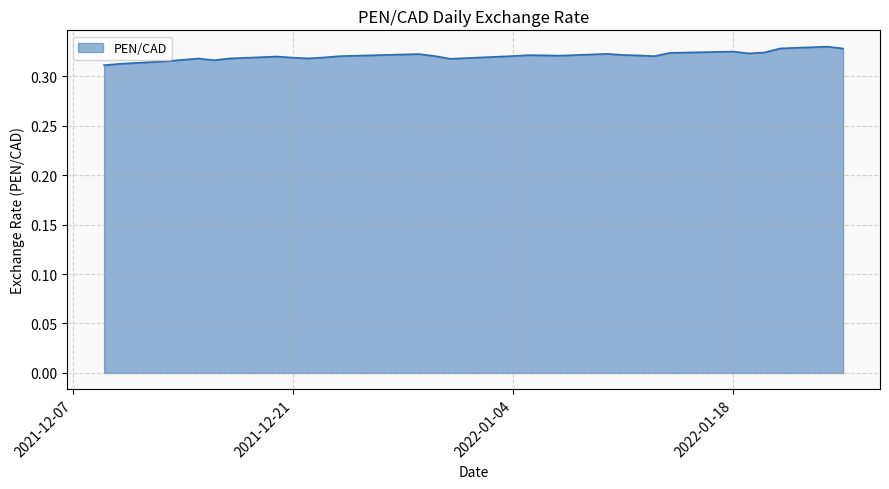

Reading left to right, list all the values displayed in this chart.

0.3	0.3	0.3	0.3	0.3	0.3	0.3	0.3	0.3	0.3	0.3	0.3	0.3	0.3	0.3	0.3	0.3	0.3	0.3	0.3	0.3	0.3	0.3	0.3	0.3	0.3	0.3	0.3	0.3	0.3	0.3